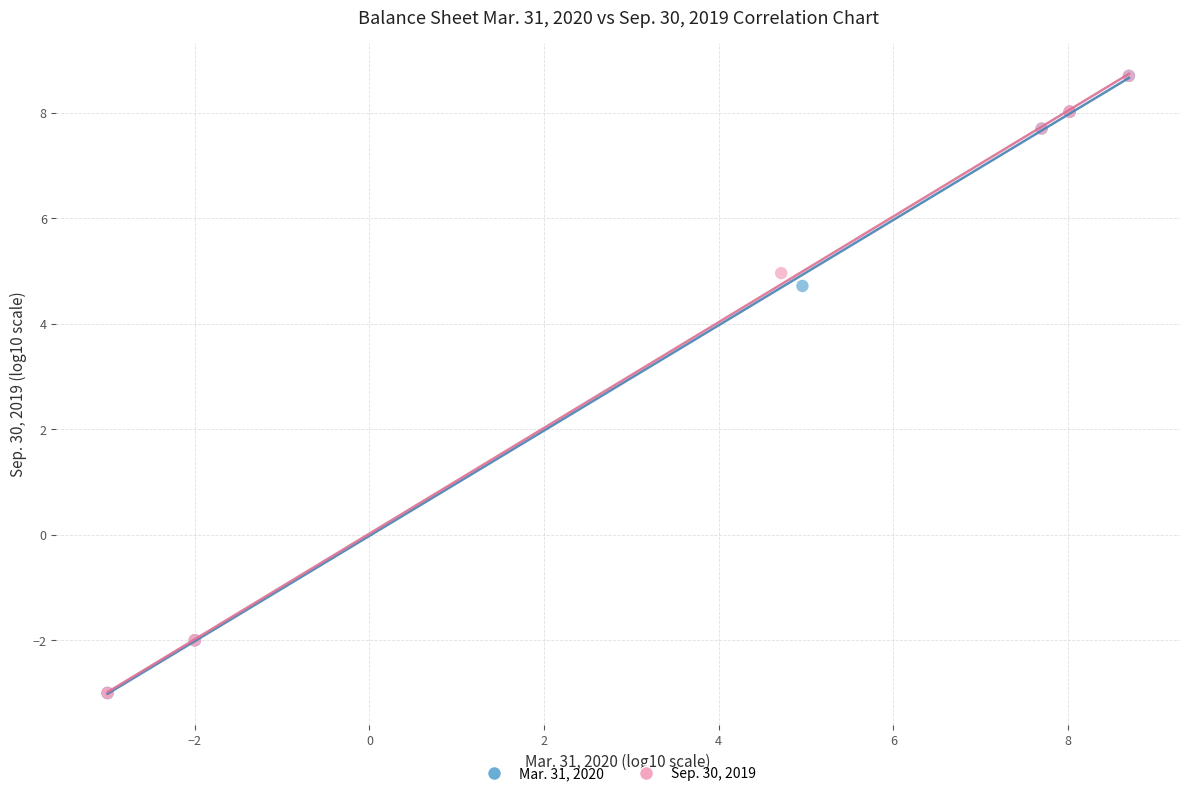

What are all the series names shown in the legend?

Mar. 31, 2020, Sep. 30, 2019